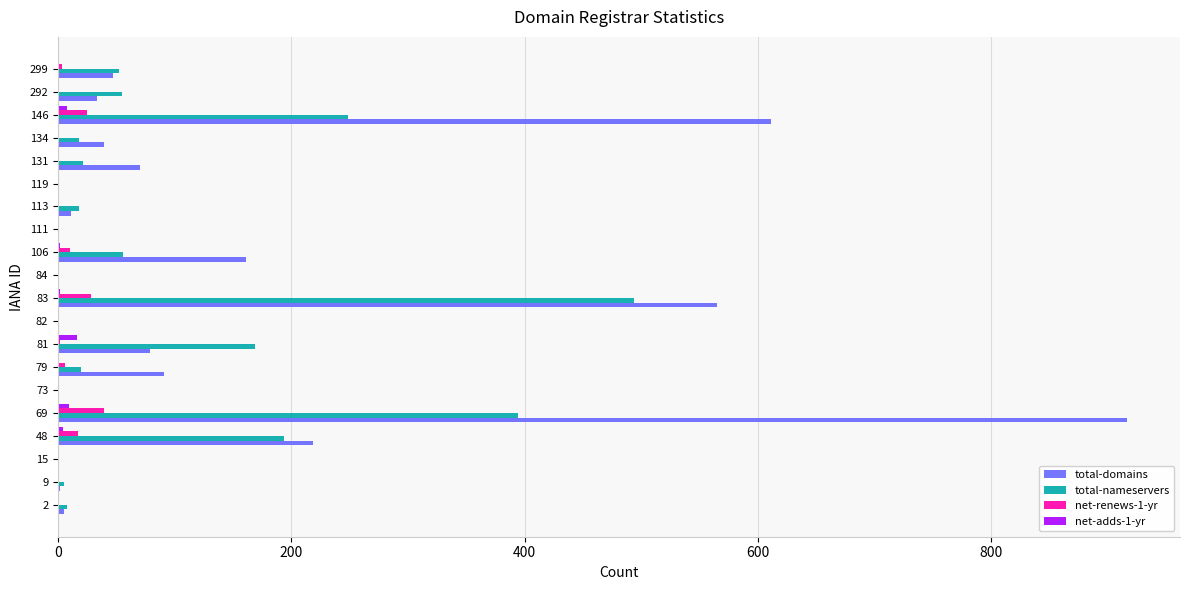

The value of total-domains at 79 is 91. True or false?

True